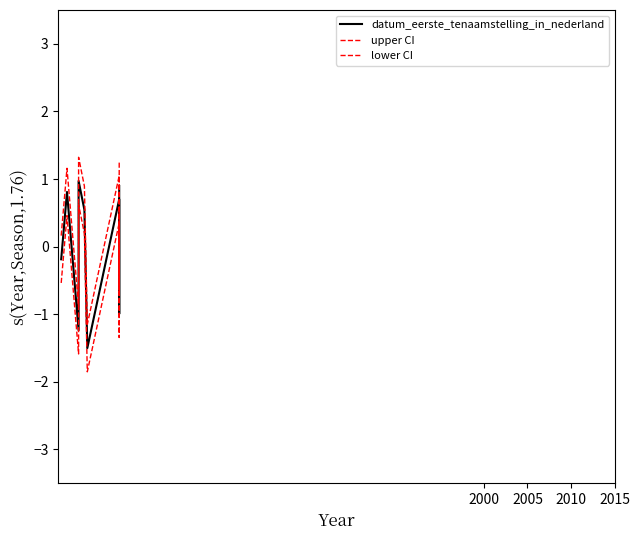

Which series has the largest total across all categories?

upper CI